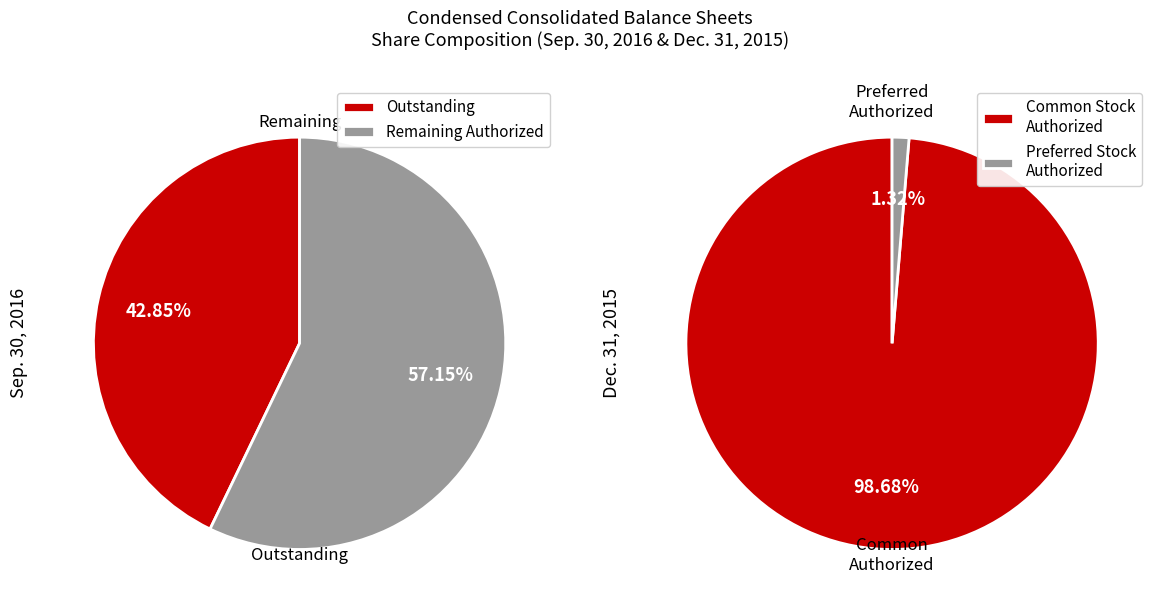

To the nearest percent, what portion does Preferred Stock, Shares Authorized represent?

1%